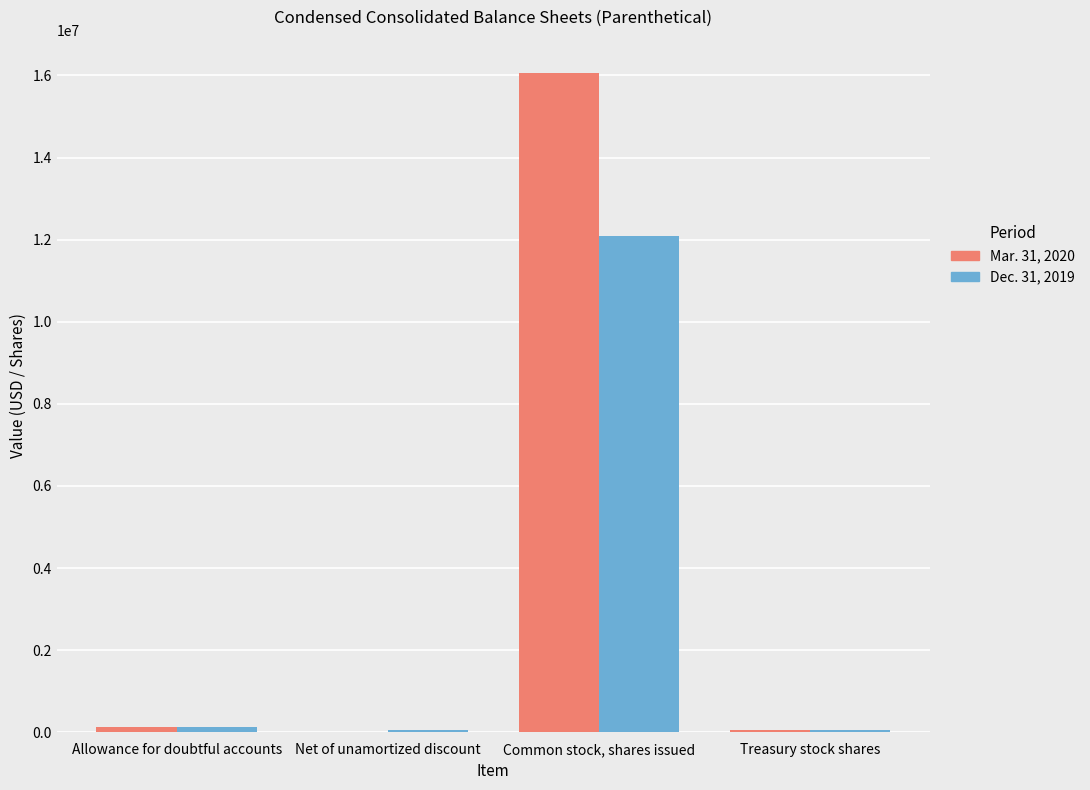

The value of Mar. 31, 2020 at Common stock, shares issued is 8320242. True or false?

False